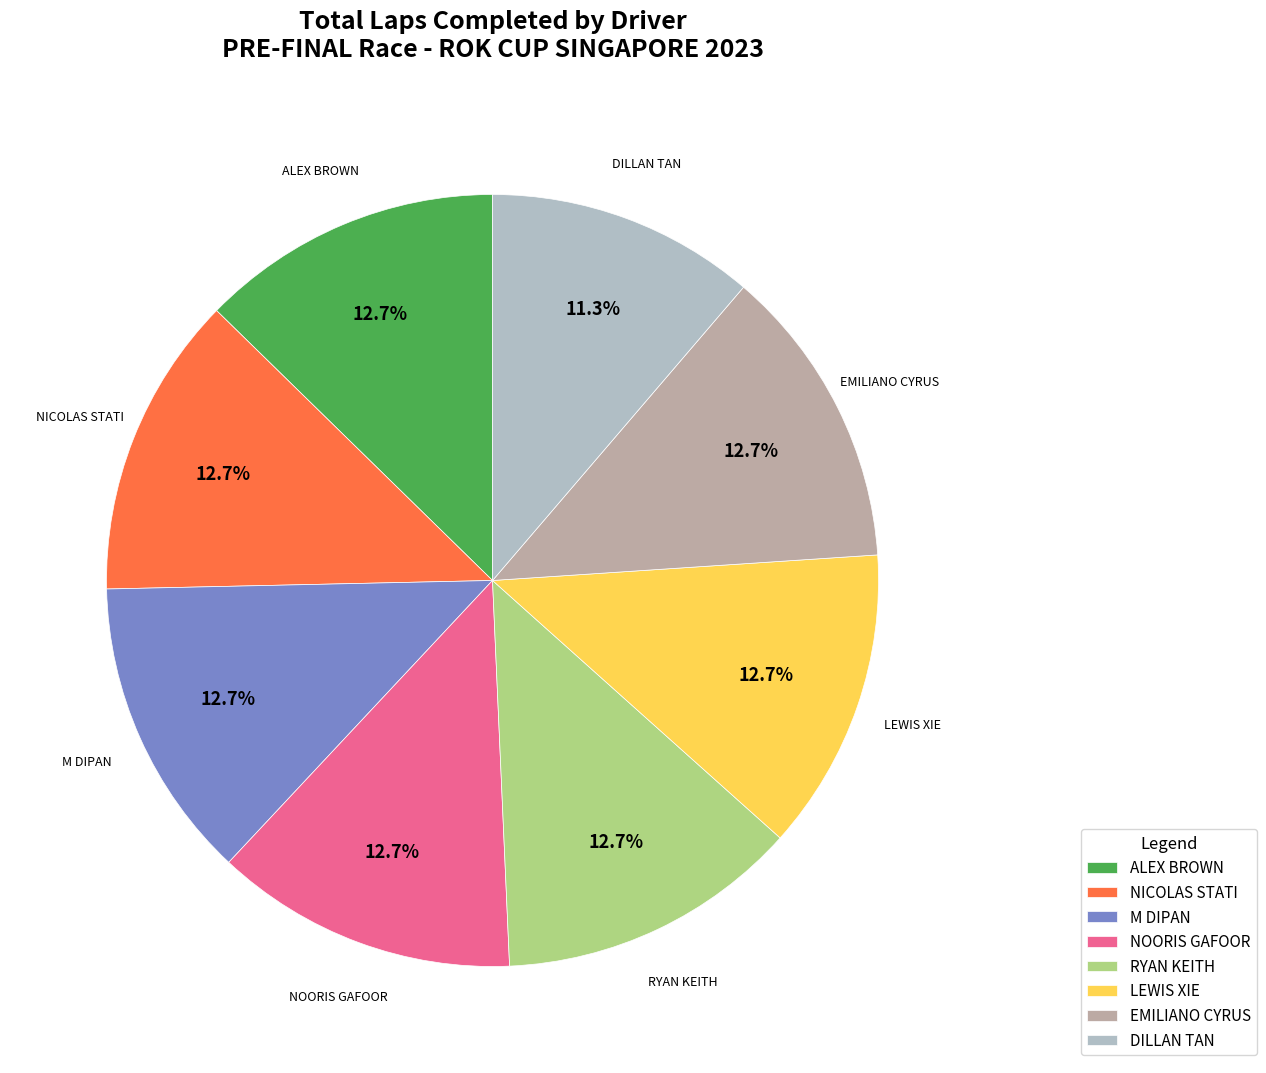

To the nearest percent, what is the combined percentage of RYAN KEITH and LEWIS XIE?

25%